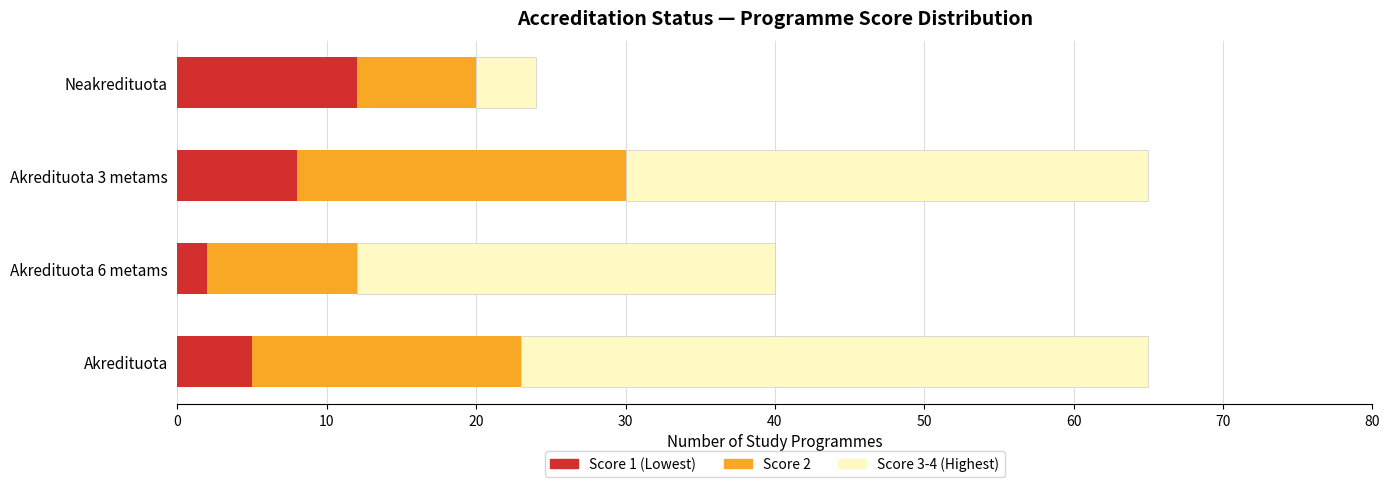

What is the difference between the maximum and second lowest values in the Score 1 (Lowest) series?

7